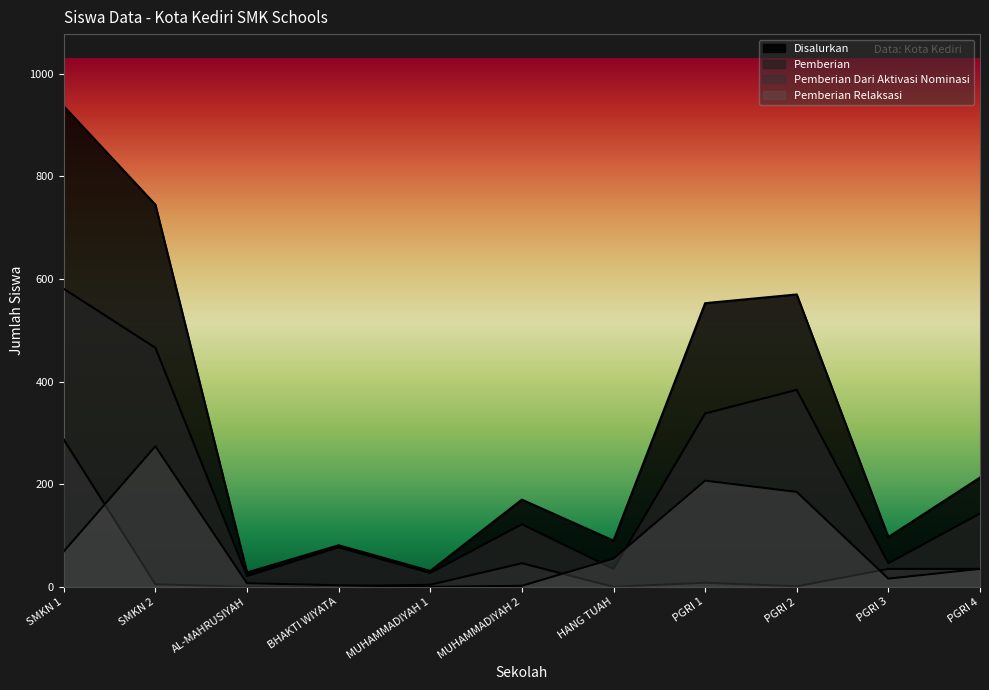

What is the average value of the Disalurkan series?

320